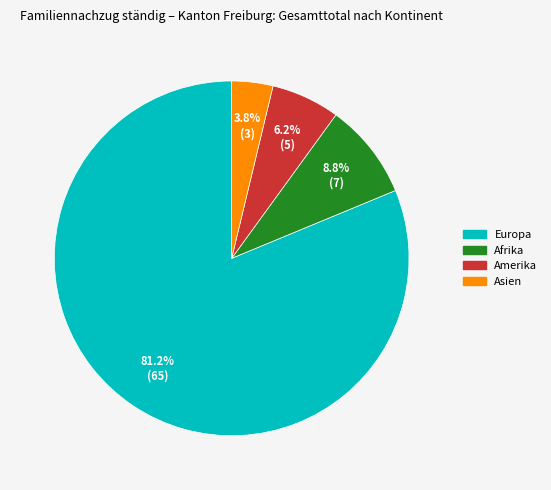

Count the number of slices in the pie.

4